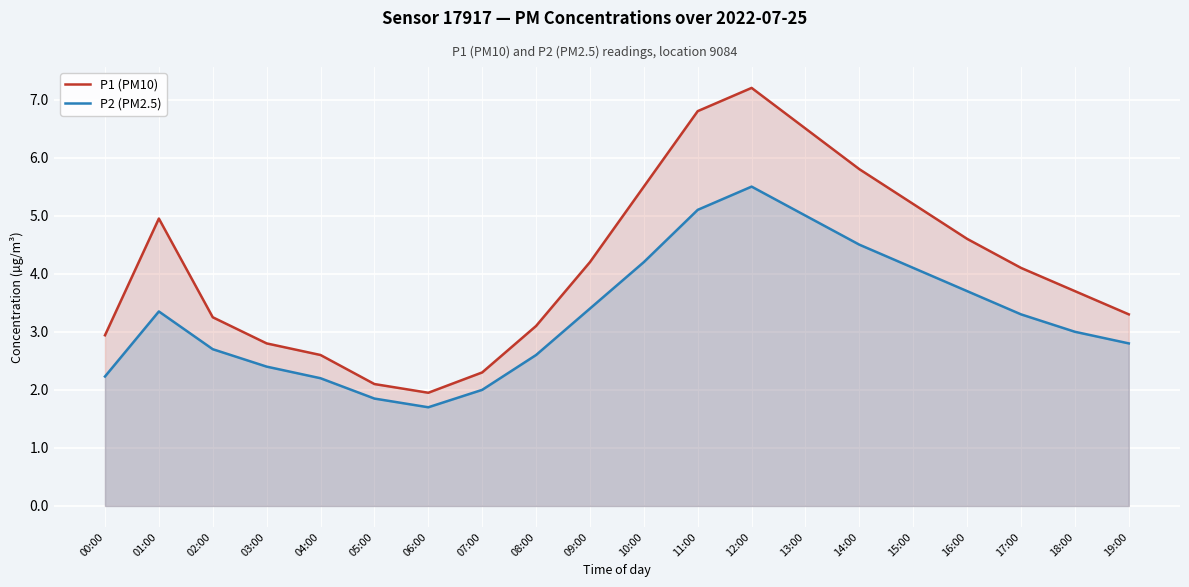

Reading left to right, list all the values displayed in this chart.

P1 (PM10): 00:00=2.9	01:00=5.0	02:00=3.2	03:00=2.8	04:00=2.6	05:00=2.1	06:00=1.9	07:00=2.3	08:00=3.1	09:00=4.2	10:00=5.5	11:00=6.8	12:00=7.2	13:00=6.5	14:00=5.8	15:00=5.2	16:00=4.6	17:00=4.1	18:00=3.7	19:00=3.3
P2 (PM2.5): 00:00=2.2	01:00=3.4	02:00=2.7	03:00=2.4	04:00=2.2	05:00=1.9	06:00=1.7	07:00=2.0	08:00=2.6	09:00=3.4	10:00=4.2	11:00=5.1	12:00=5.5	13:00=5.0	14:00=4.5	15:00=4.1	16:00=3.7	17:00=3.3	18:00=3.0	19:00=2.8